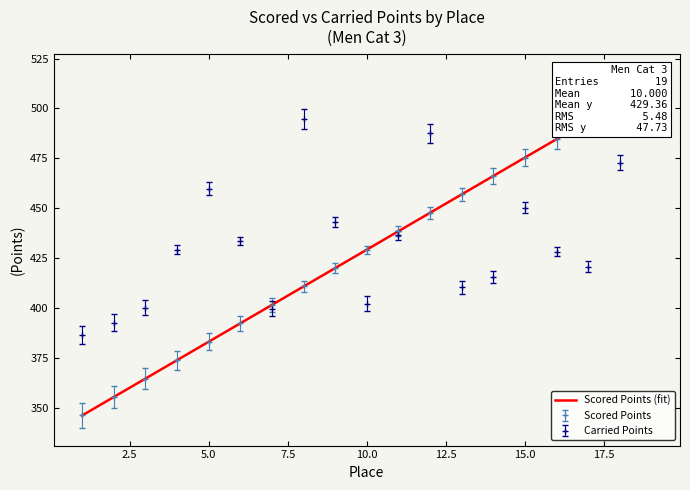

What is the maximum value shown in the chart?

512.4